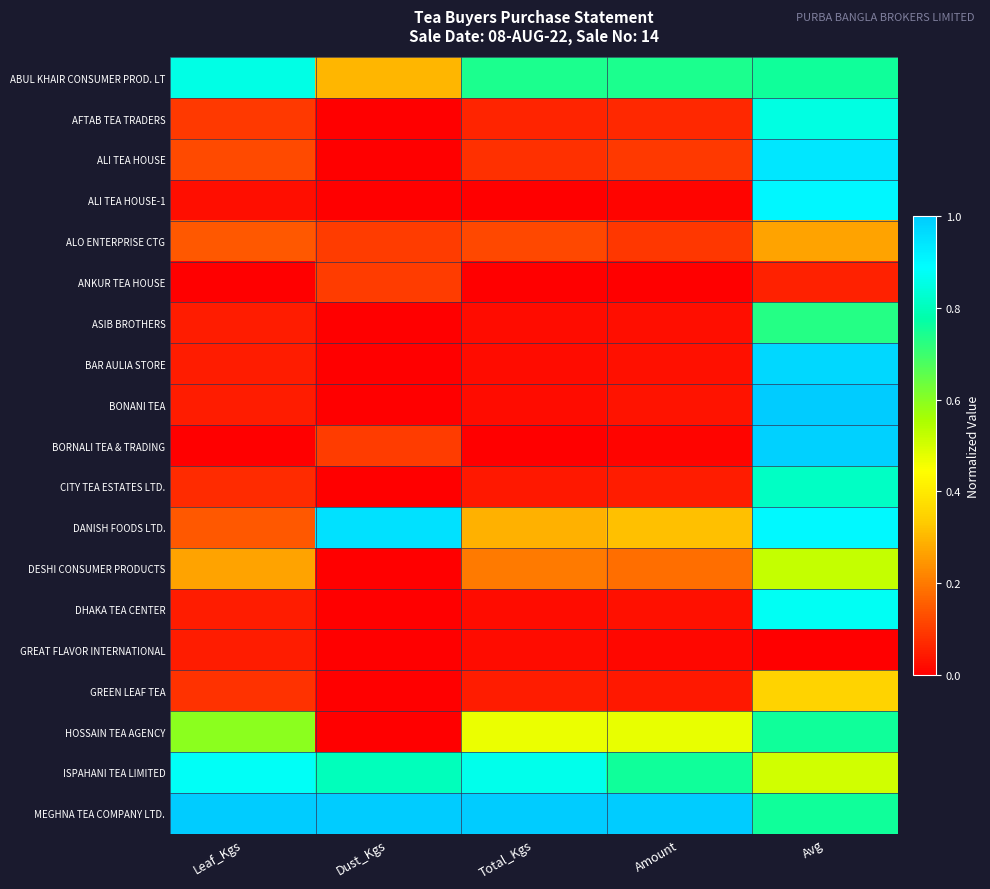

What is the maximum value shown in the chart?

1.0